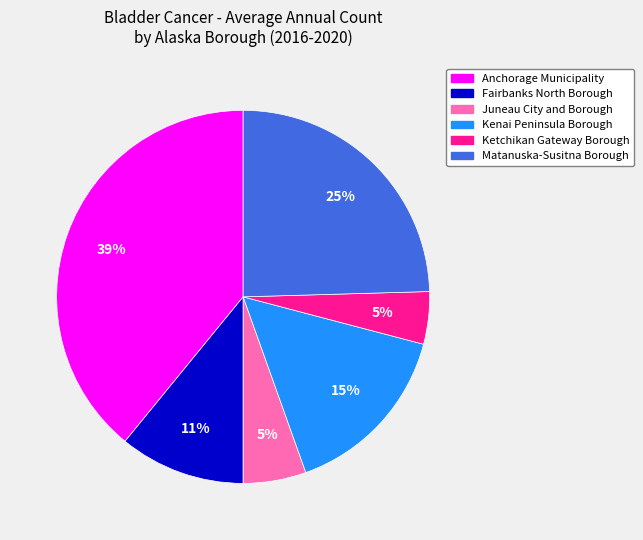

To the nearest percent, what portion does Matanuska-Susitna Borough represent?

25%